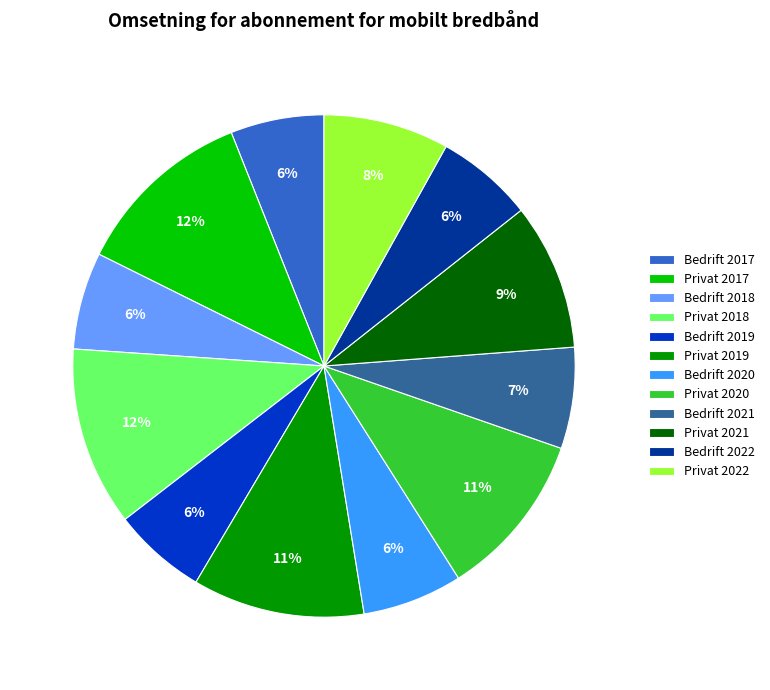

To the nearest percent, what is the average slice percentage?

8%